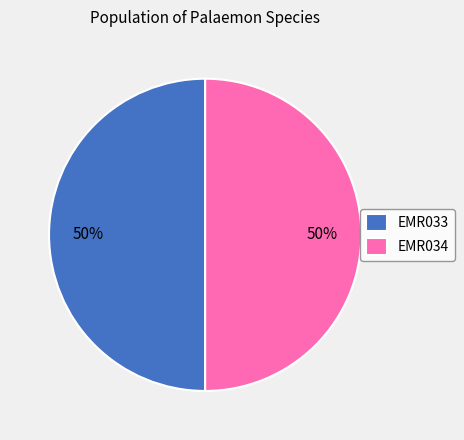

Is it true that EMR034 is 50% of the pie?

True